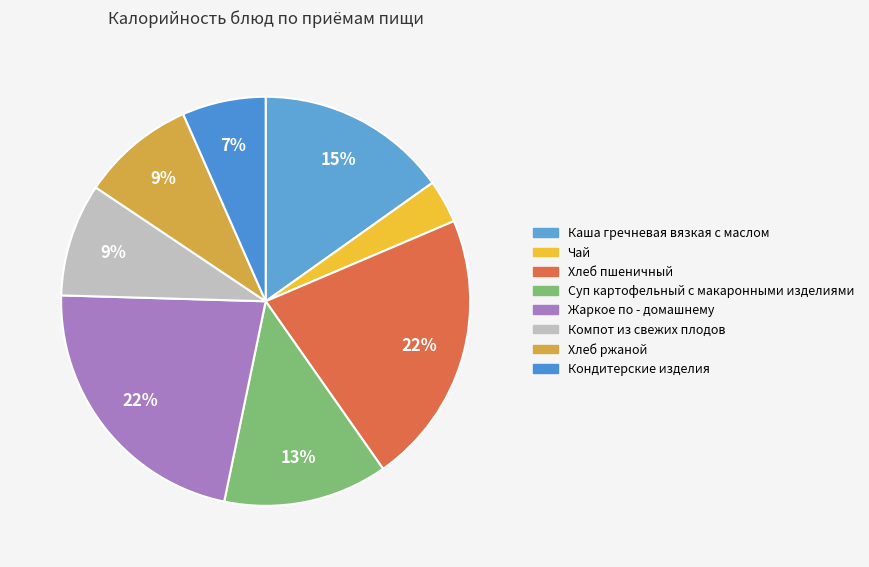

To the nearest percent, what is the difference between the Каша гречневая вязкая с маслом and Хлеб пшеничный slice percentages?

7%